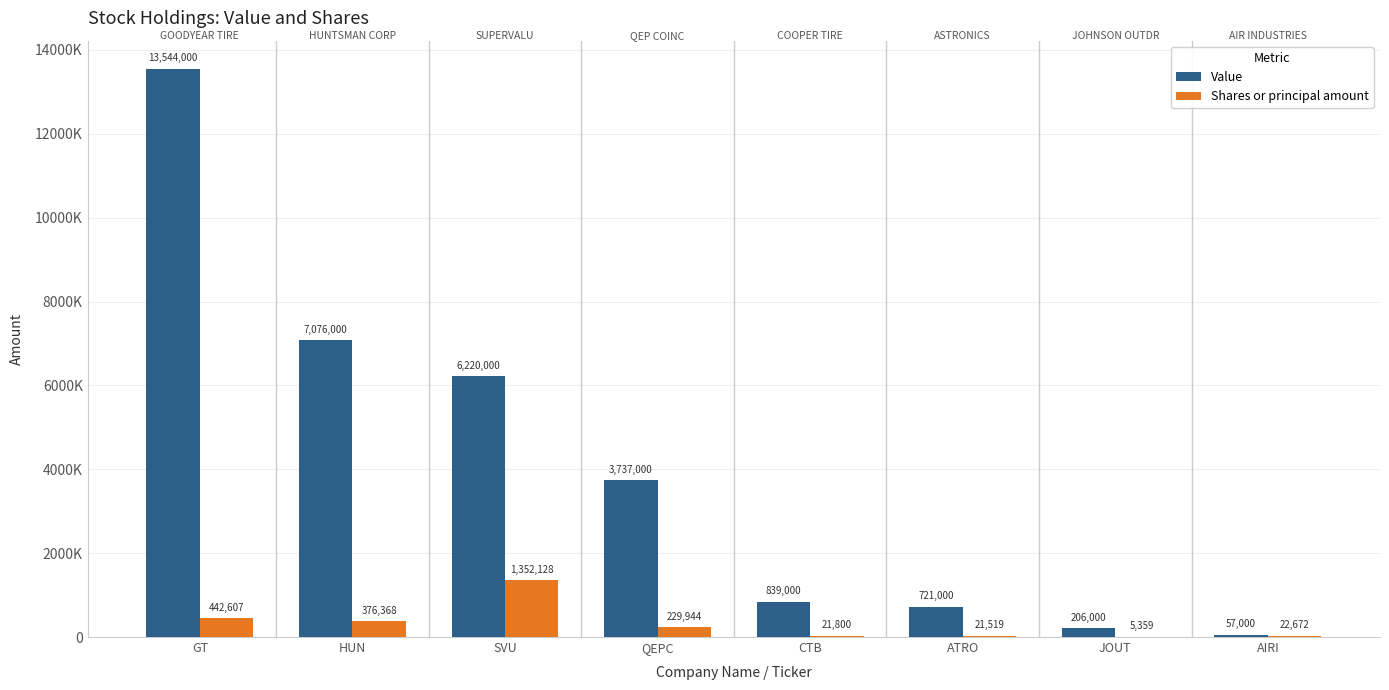

Which label corresponds to the largest value in the chart?

GT